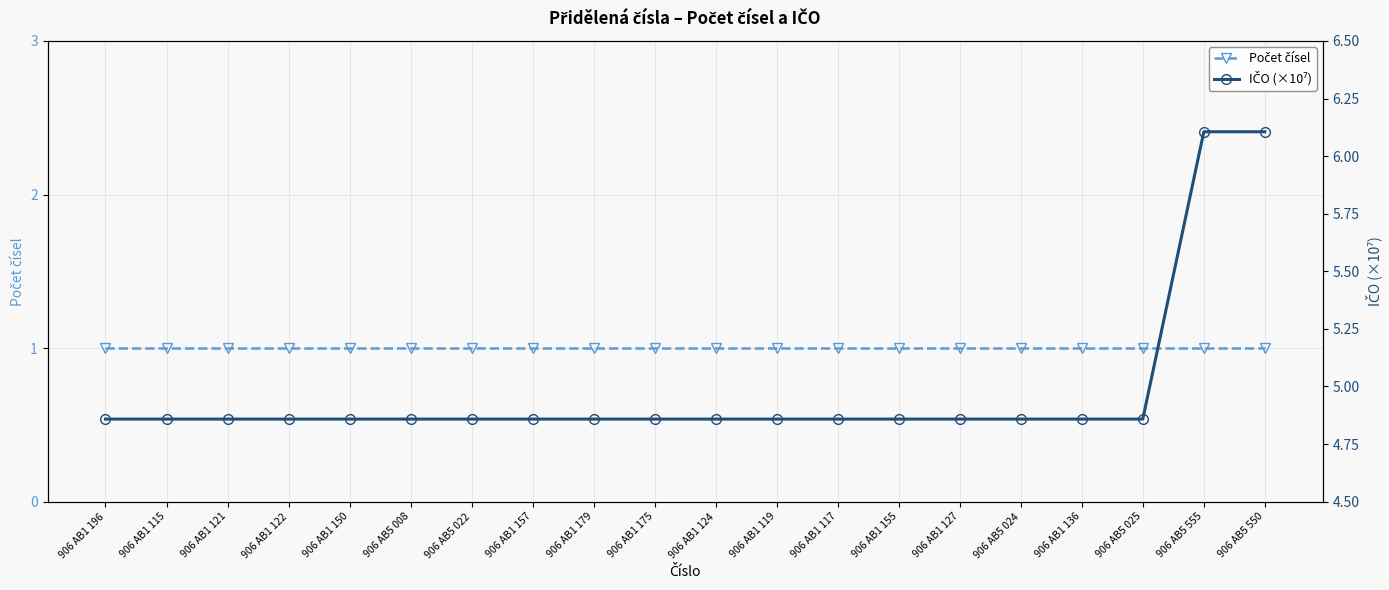

At which label is Počet čísel closest to 1?

906 AB1 196